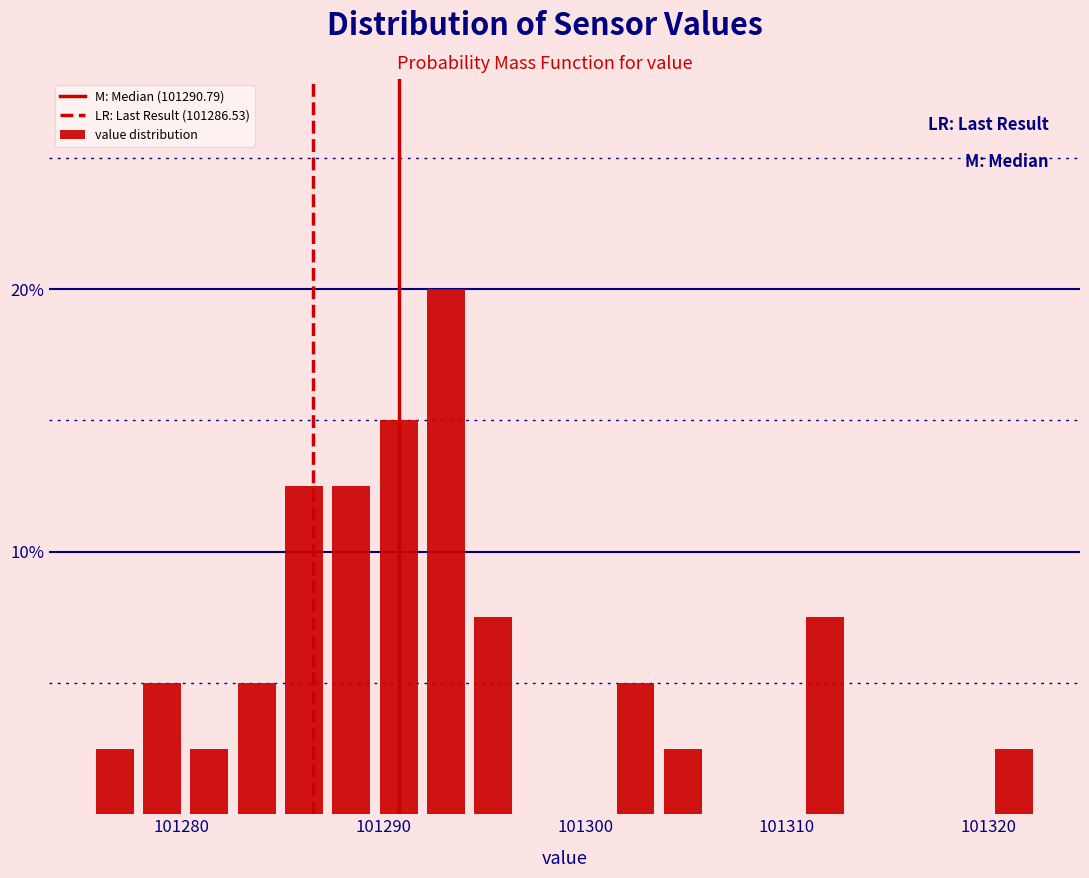

Read against the x-axis, roughly where is the centre of the tallest bar?

101293